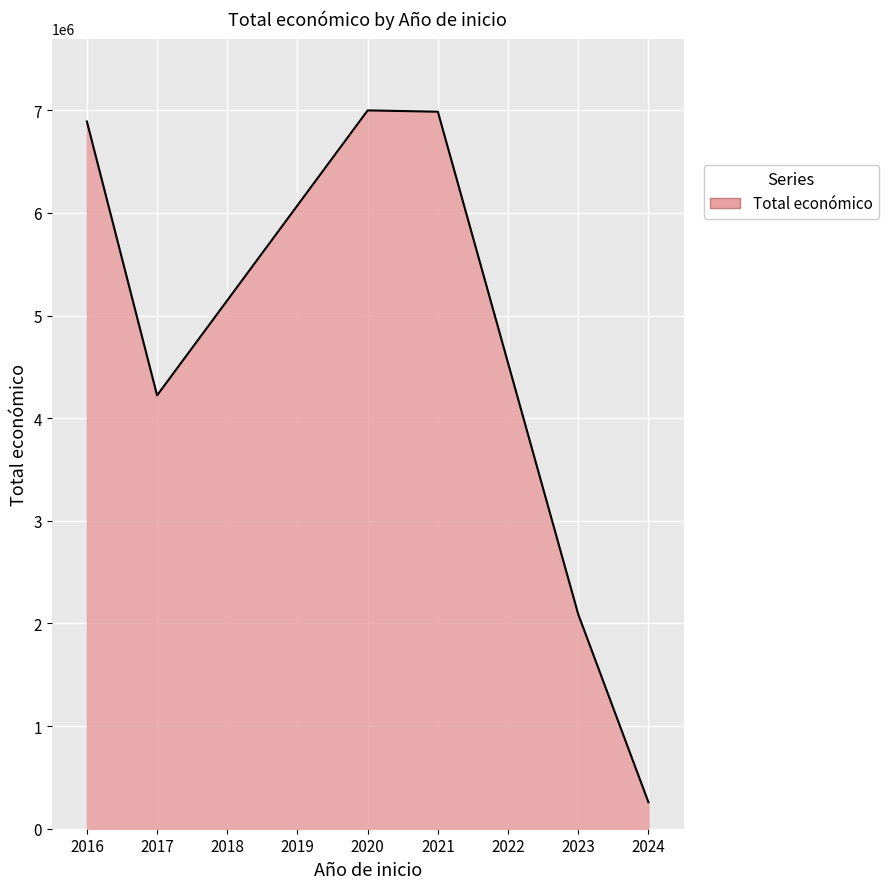

What is the sum of the values at 2016 and 2021?

13877543